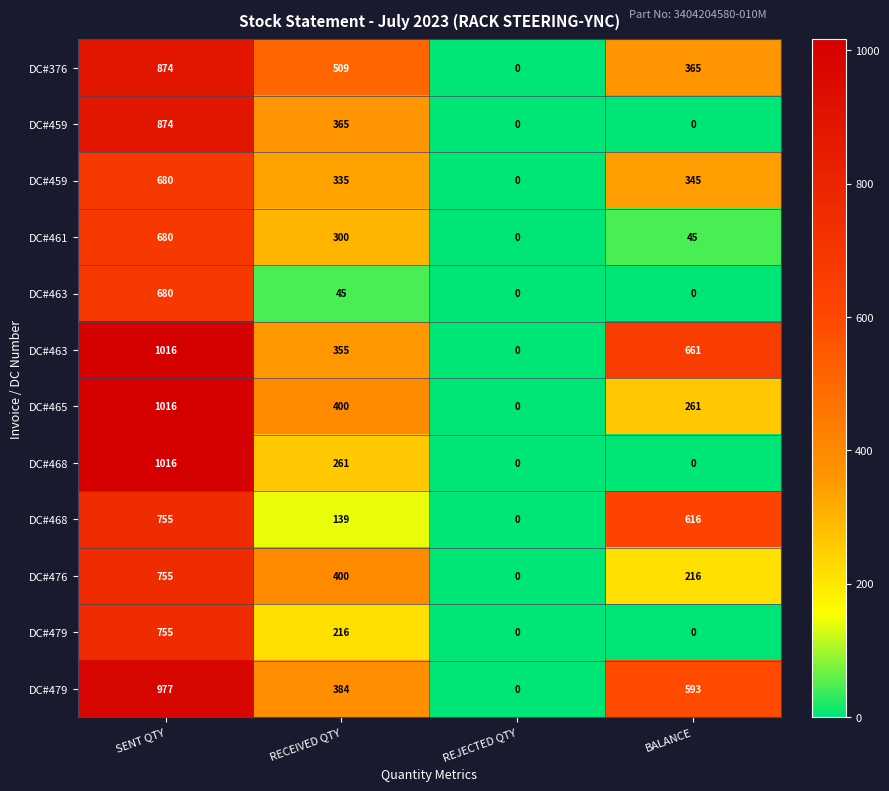

Which label corresponds to the largest value in the chart?

SENT QTY